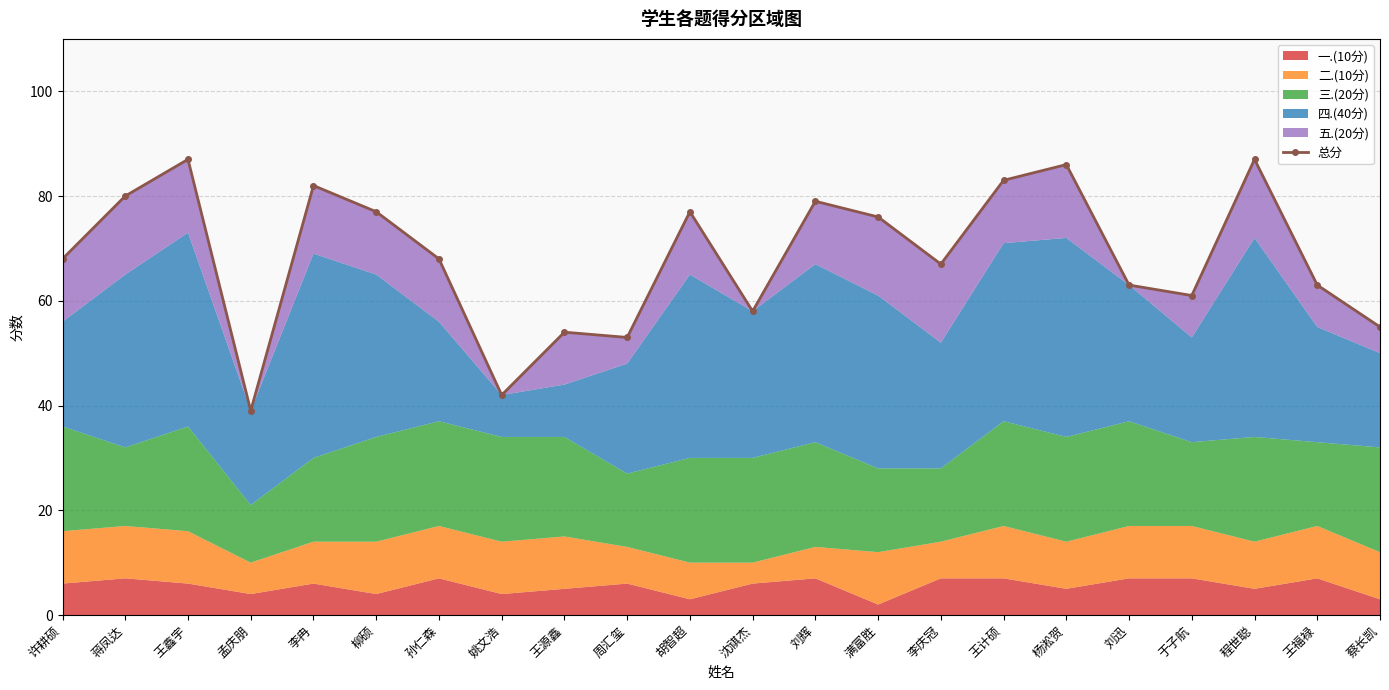

Which has a higher value, 王计硕 or 刘辉?

王计硕